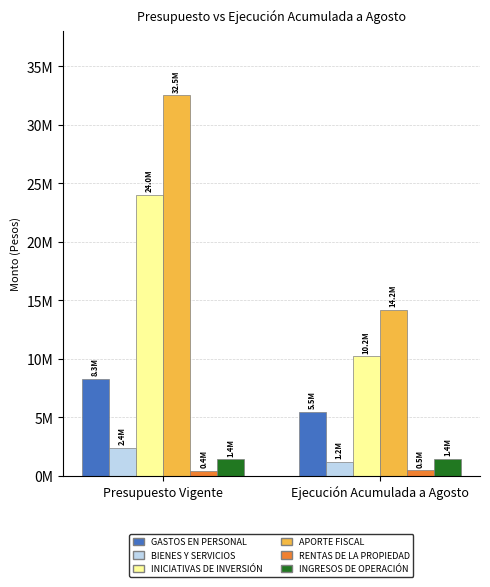

What is the maximum value for INGRESOS DE OPERACIÓN?

1444878